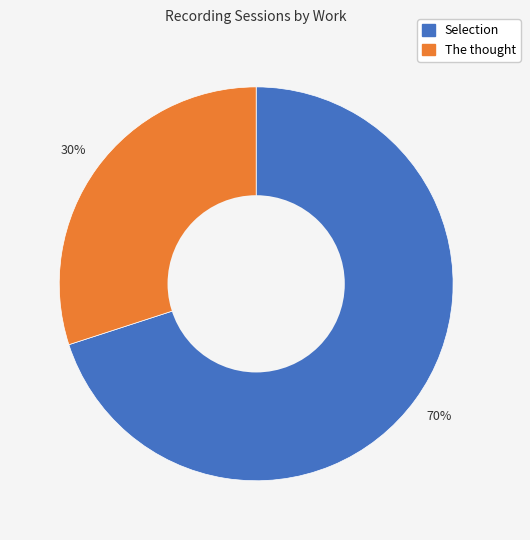

To the nearest percent, what is the difference between the largest and smallest slice percentages?

40%